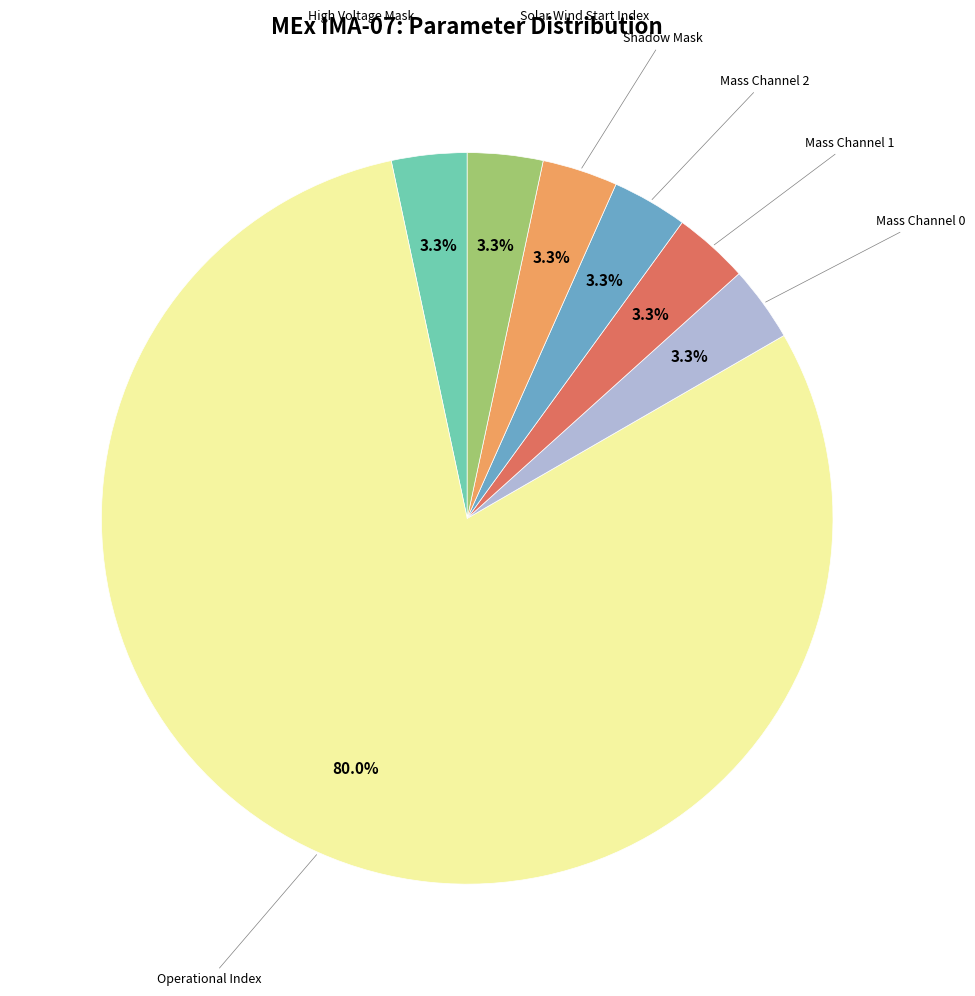

Which slice is the smallest?

Shadow Mask